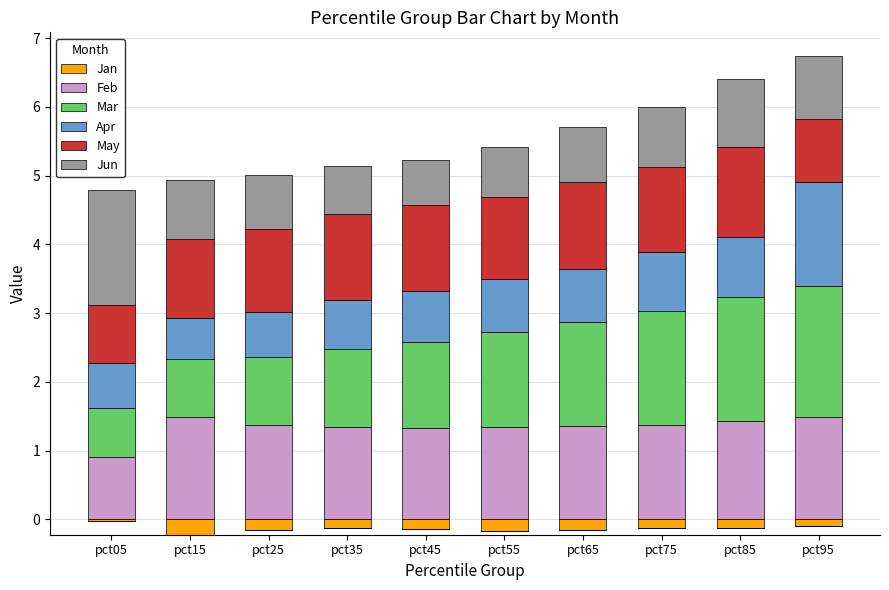

How many data points does each series have?

10